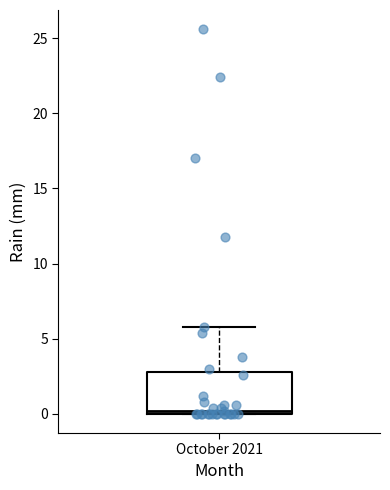

Where is the upper edge of the box for October 2021 on the y-axis? The values are not printed on the chart, so give them approximately, as read against the axis.

3